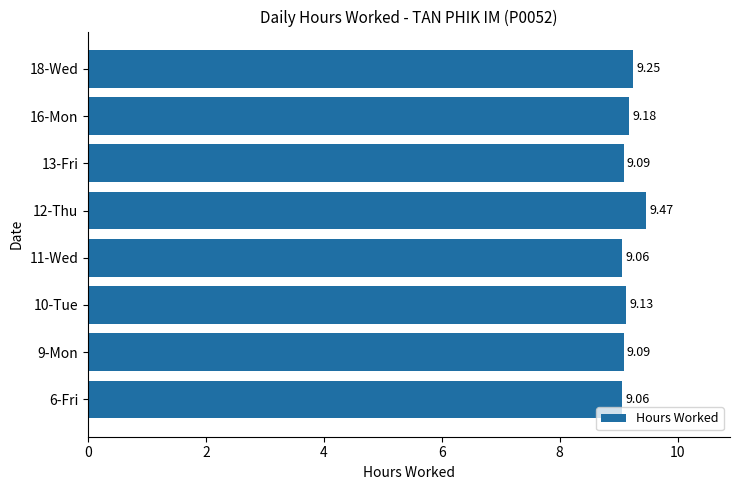

What is the change in value from 13-Fri to 16-Mon?

+0.1